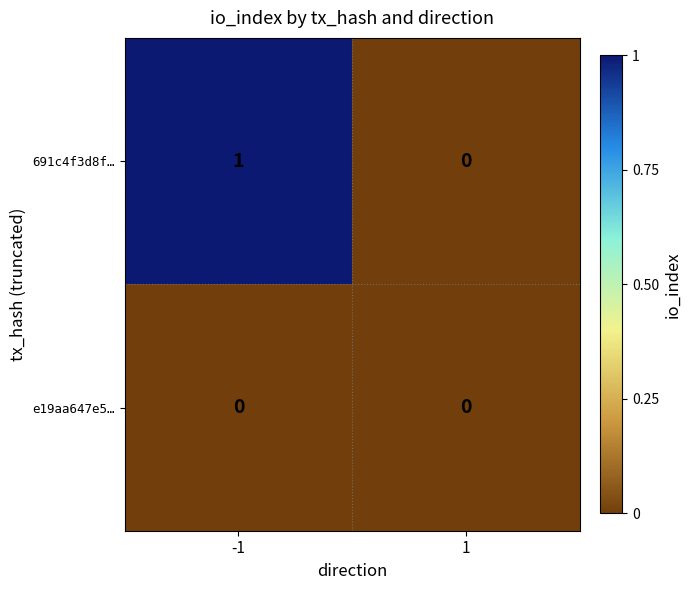

Between -1 and 1, which series saw the biggest shift?

691c4f3d8f…